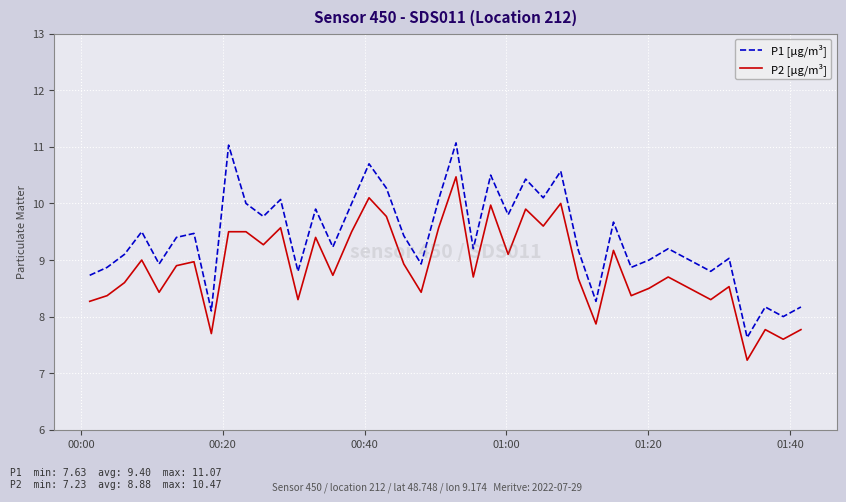

True or false: P1 [µg/m³] and P2 [µg/m³] intersect in this chart.

False